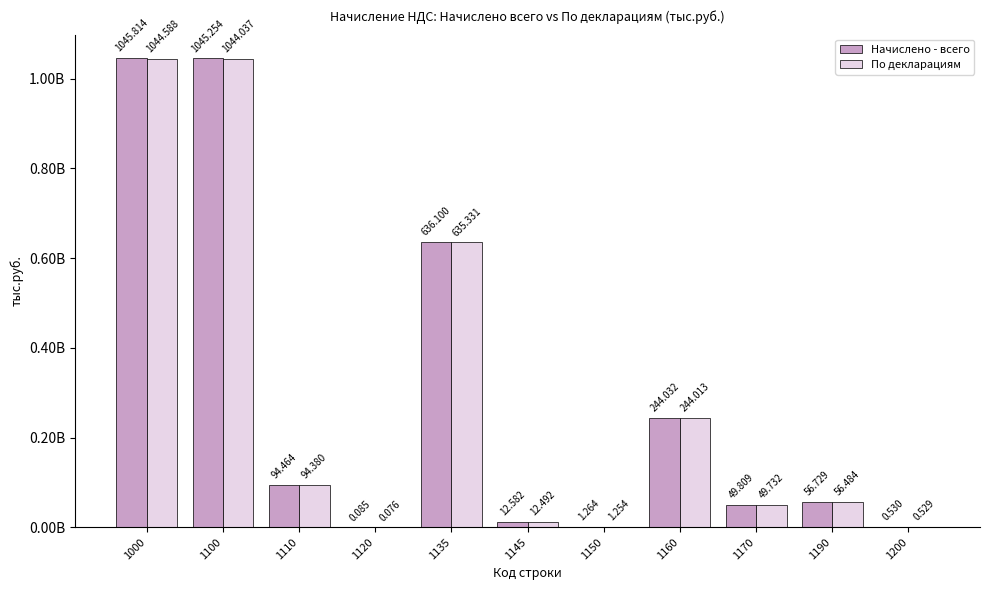

Rank the series by their maximum value, from highest to lowest.

Начислено - всего, По декларациям